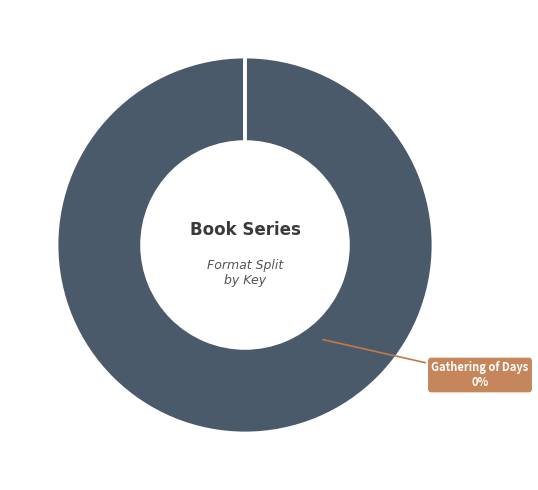

Is it true that Gathering of Days - Hardcover is 1% of the pie?

False